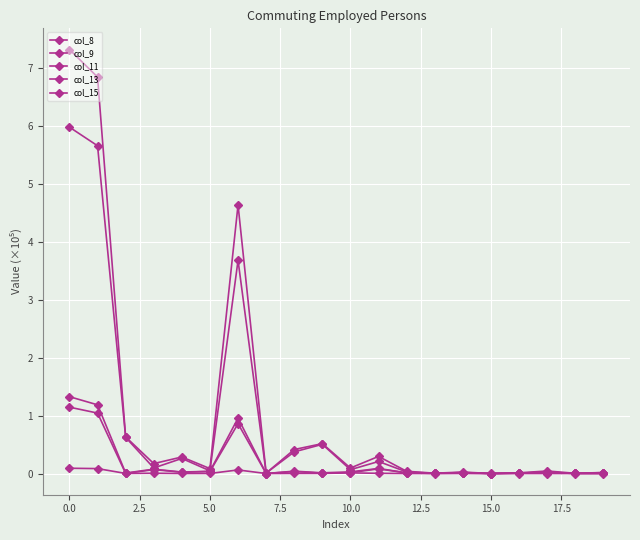

What is the value of the col_8 point at the 4th from the left?

0.2